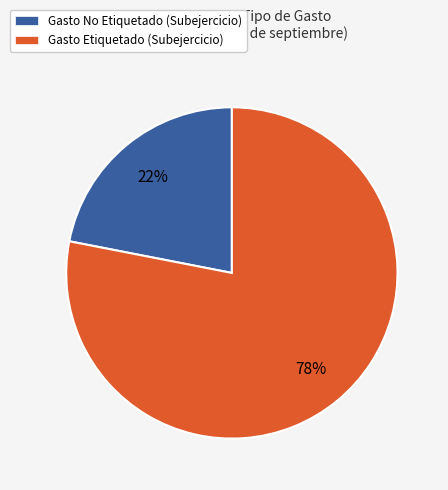

Is it true that Gasto Etiquetado (Subejercicio) is 78% of the pie?

True